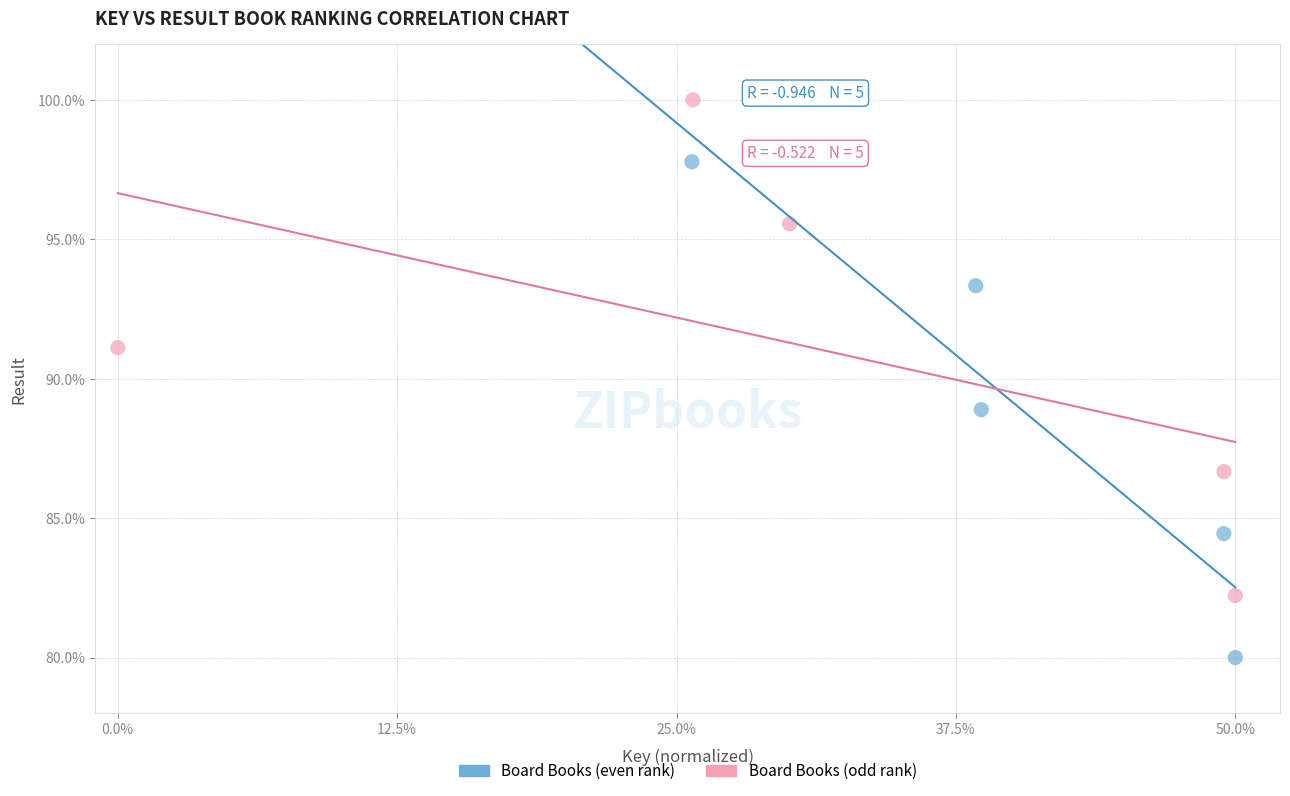

Which series contains the highest Y value?

Board Books (odd rank)